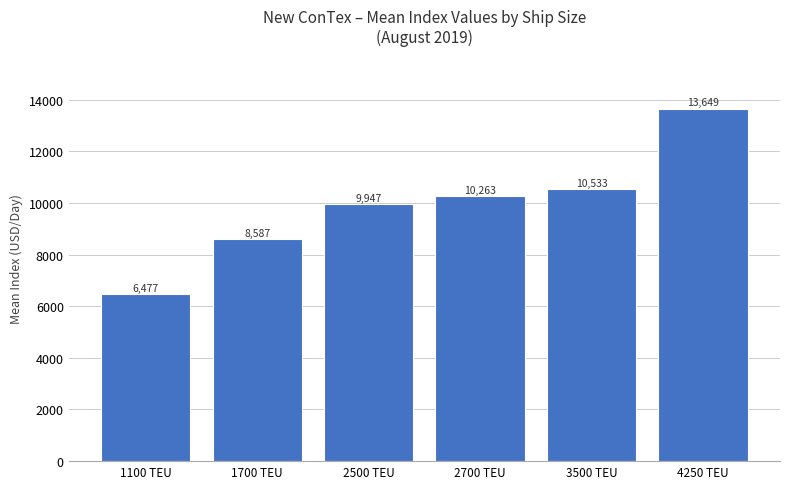

What is the value of the 2nd bar from the left?

8587.0